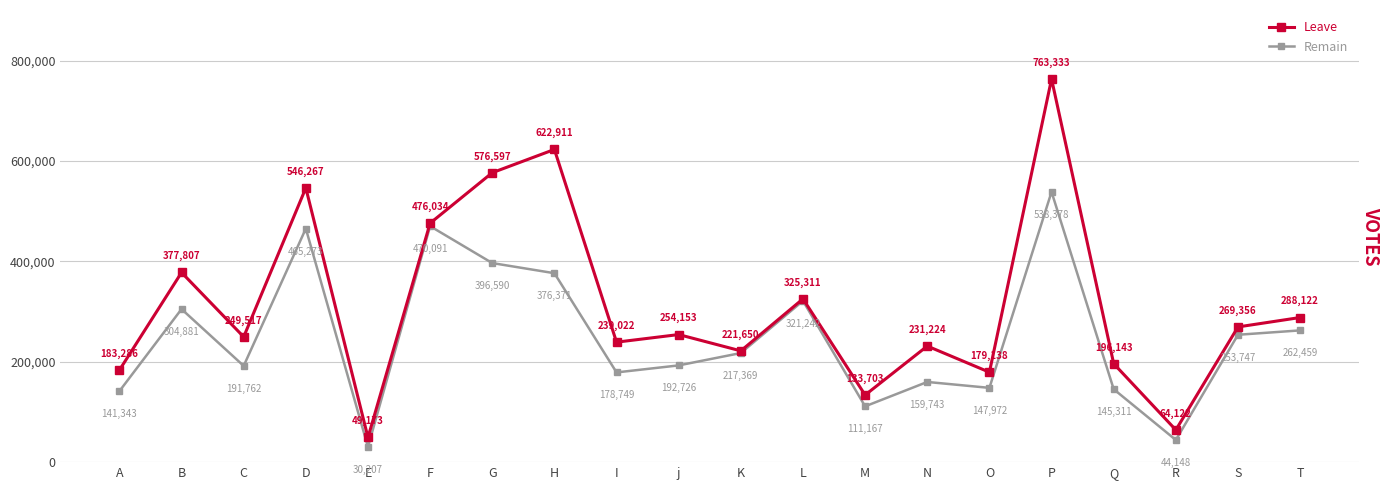

What is the approximate value of Leave at P, to the nearest 50?

763350